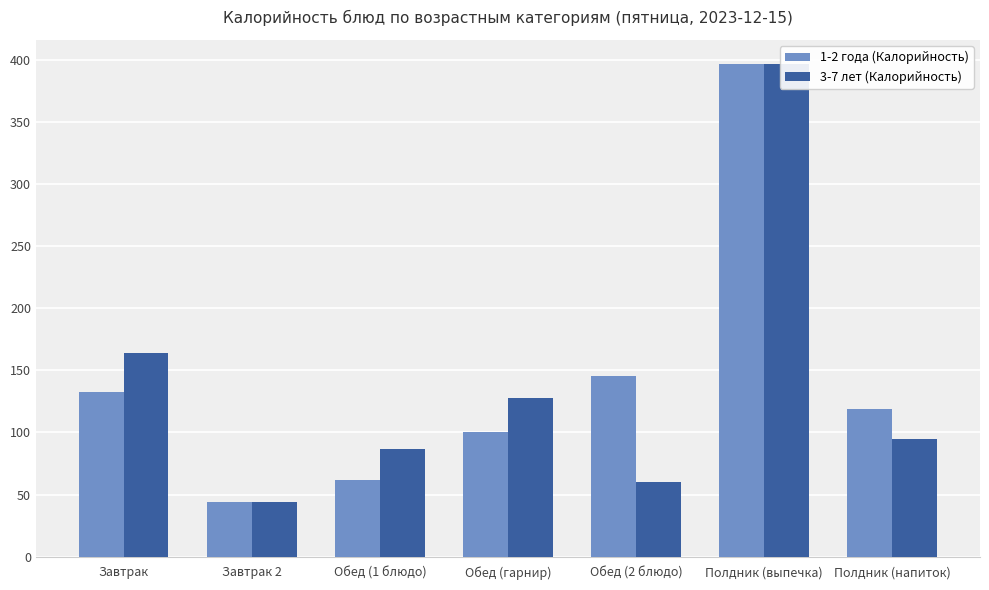

Which category has the highest value in the 3-7 лет (Калорийность) series?

Полдник (выпечка)